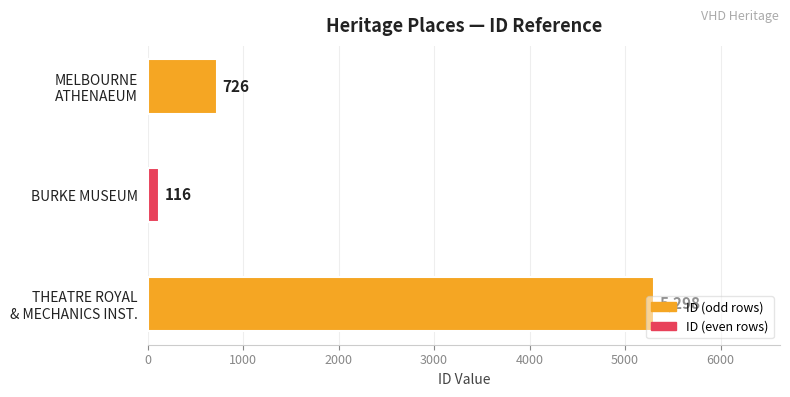

Rank the categories by value from highest to lowest.

THEATRE ROYAL
& MECHANICS INST., MELBOURNE
ATHENAEUM, BURKE MUSEUM